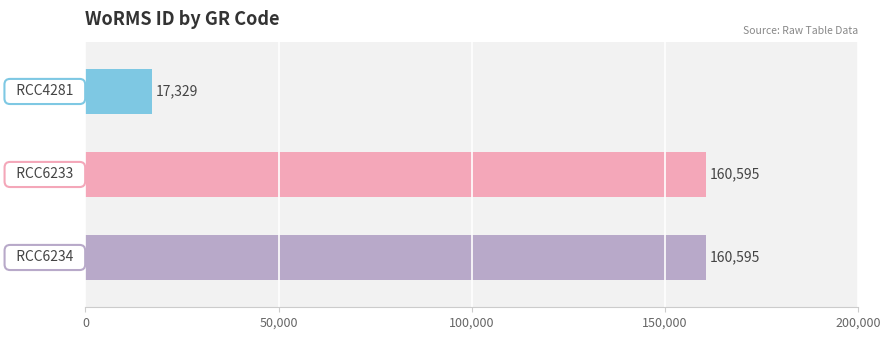

What is the sum of all values?

338519